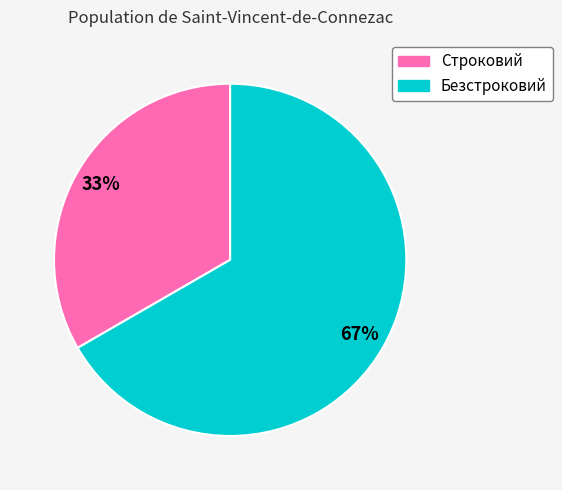

Is there a majority slice in this chart?

Yes